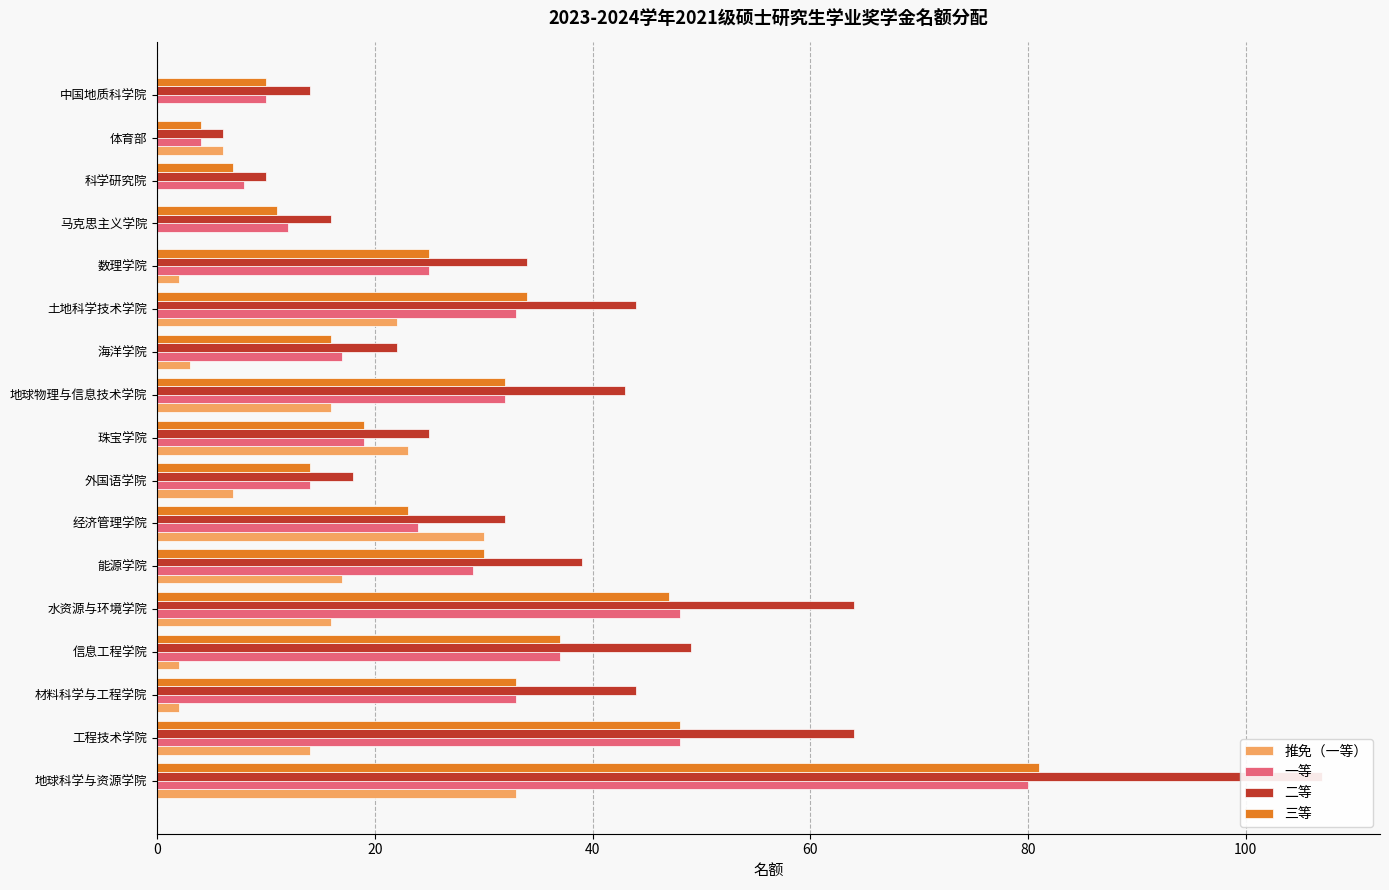

What is the maximum value shown in the chart?

107